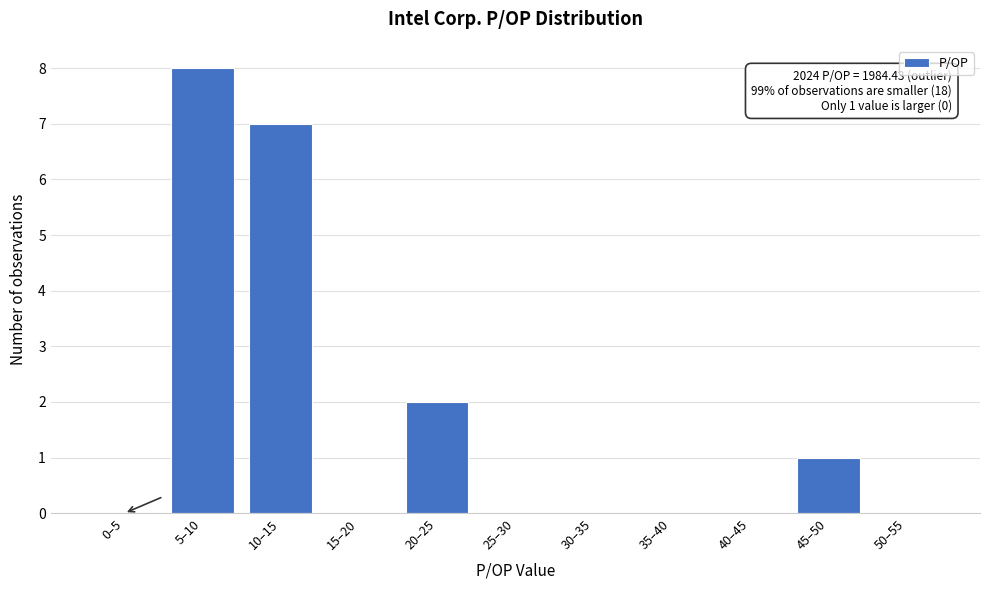

Reading left to right, what are all the values shown in this chart?

0–5=0	5–10=8	10–15=7	15–20=0	20–25=2	25–30=0	30–35=0	35–40=0	40–45=0	45–50=1	50–55=0